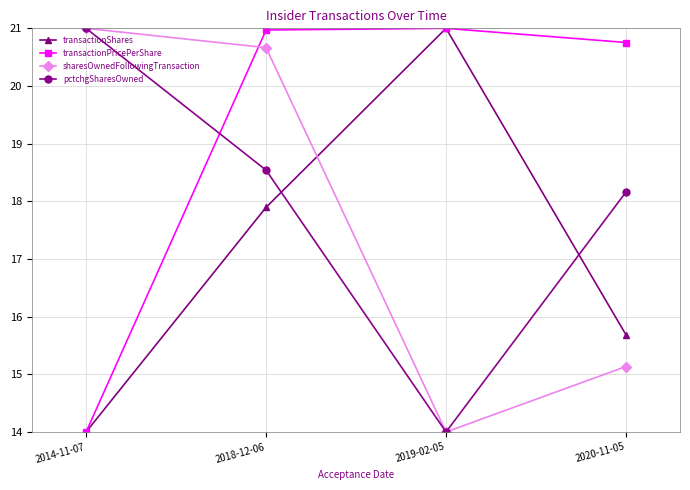

Which series ends up on top after the final intersection of sharesOwnedFollowingTransaction and transactionShares?

transactionShares